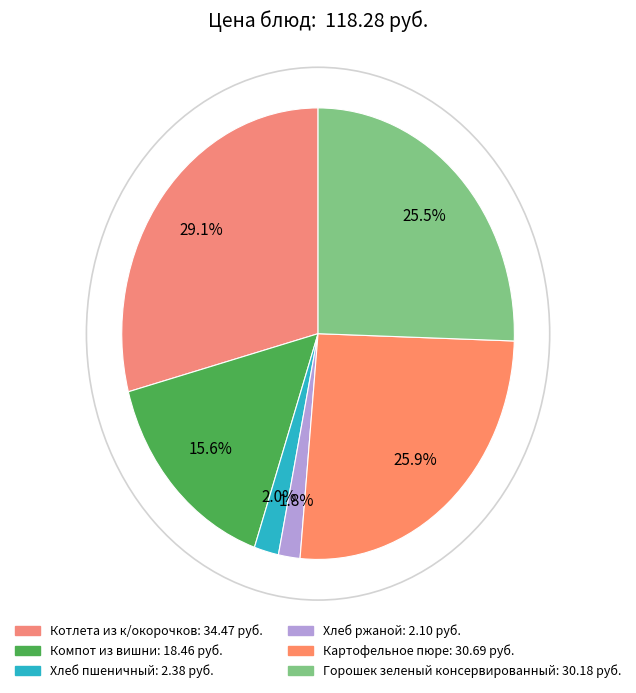

Count the number of slices in the pie.

6